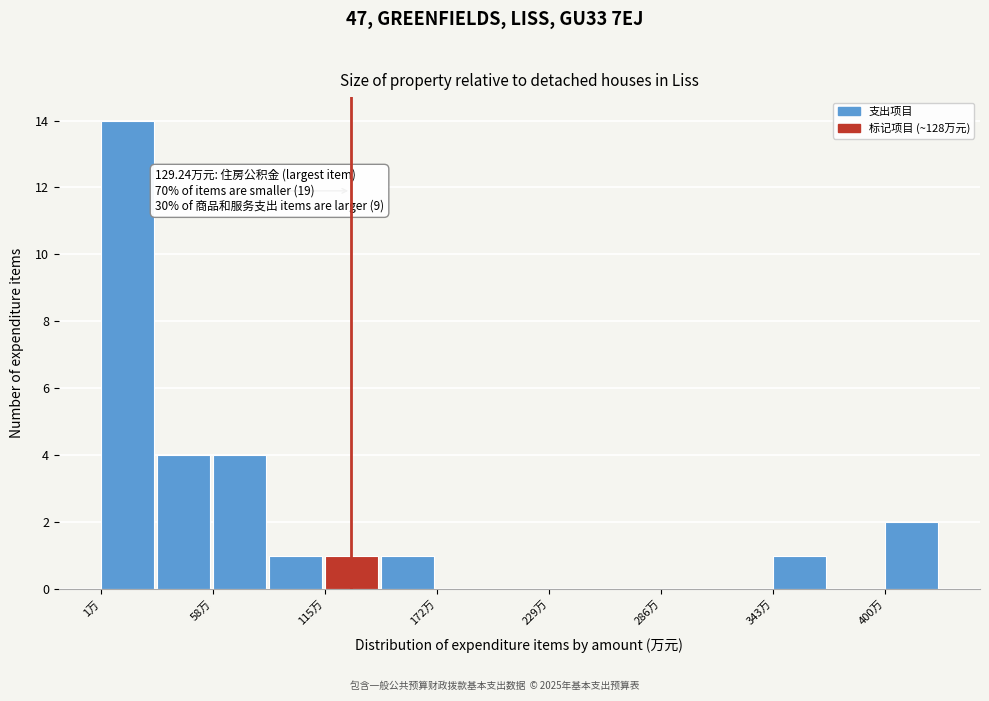

Around what value on the x-axis is the tallest bar? Give the approximate position of its centre, as read against the axis.

10